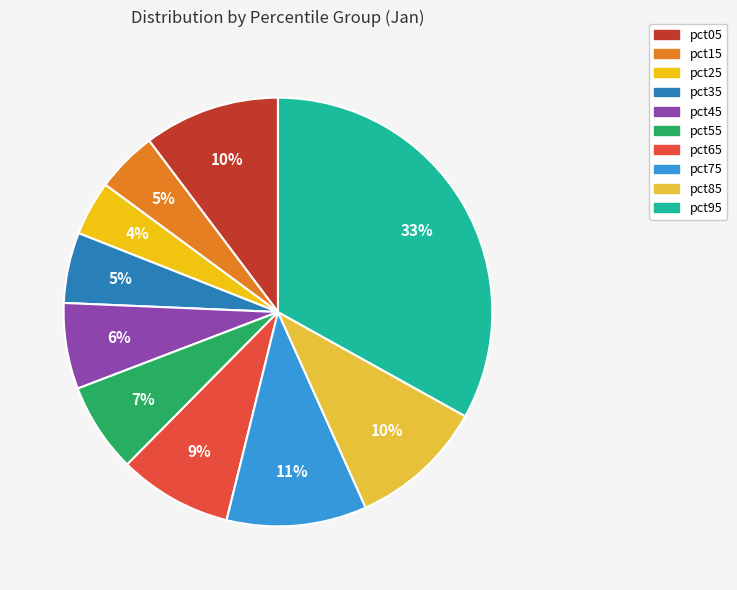

To the nearest percent, what is the average slice percentage?

10%